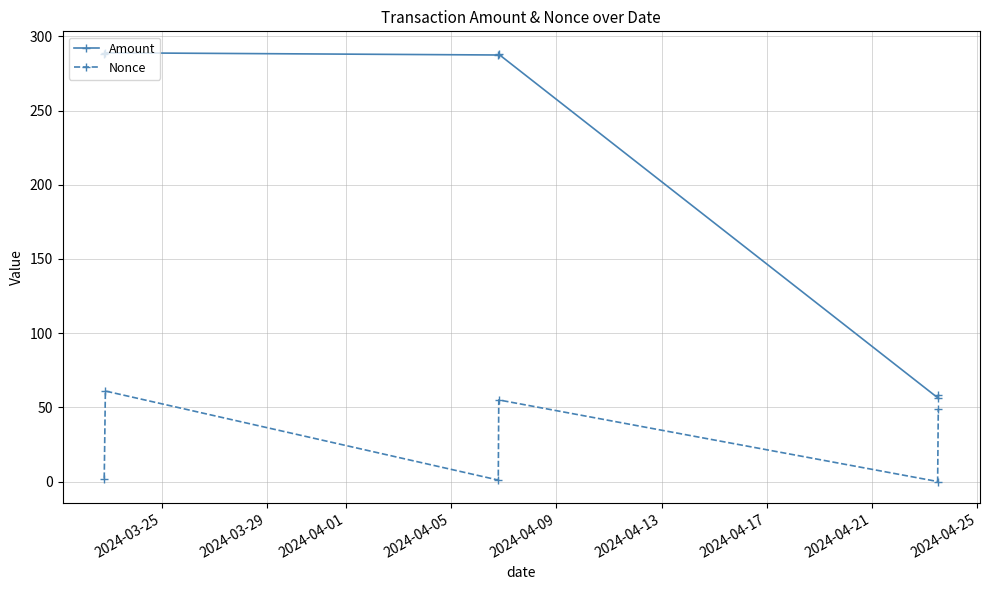

List the series in order of their peak value, lowest first.

Nonce, Amount